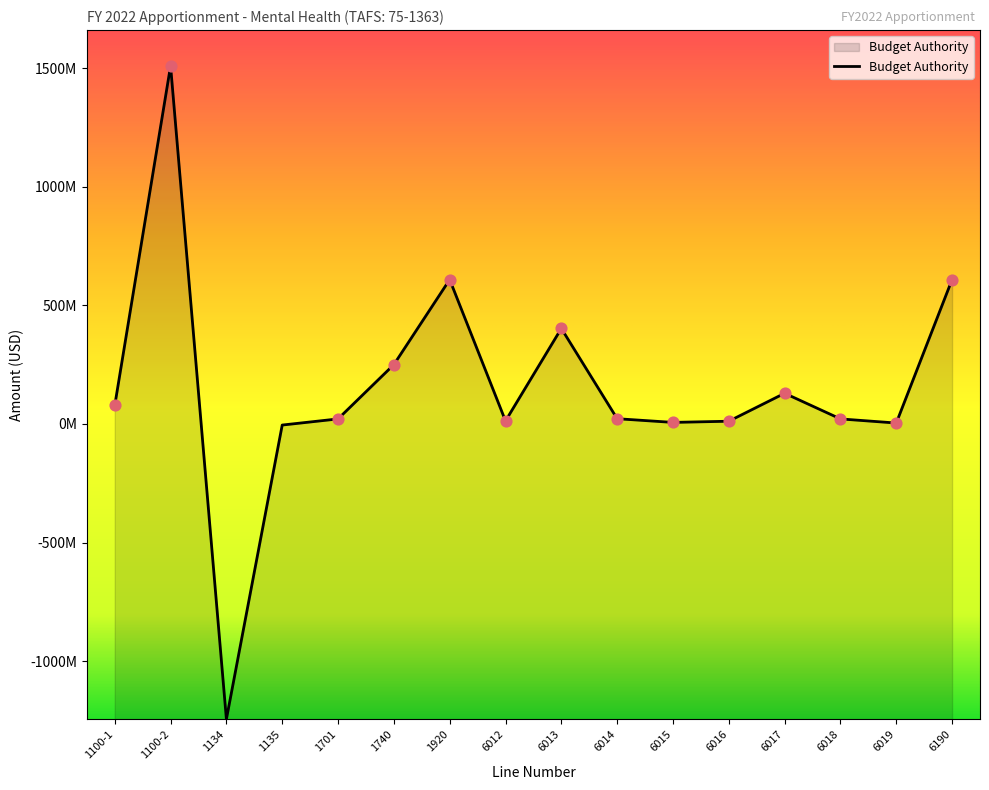

What is the change in value from 1100-1 to 1701?

-56582000